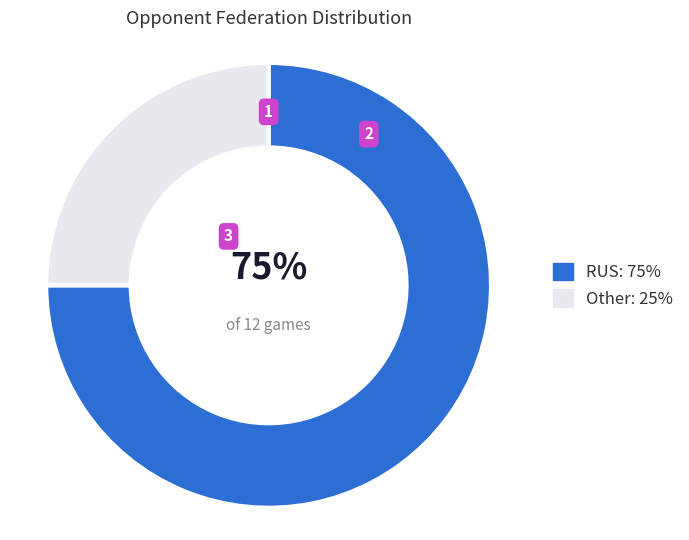

Which slice is the smallest?

Other: 25%